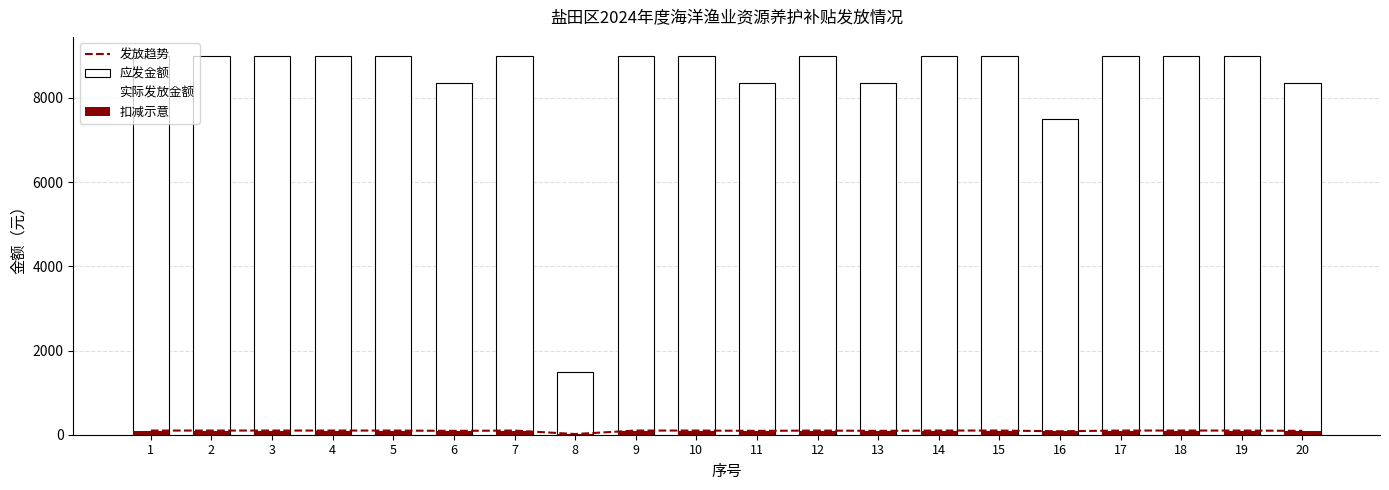

Rank the series at 7 from lowest to highest value.

发放趋势, 扣减示意, 应发金额, 实际发放金额